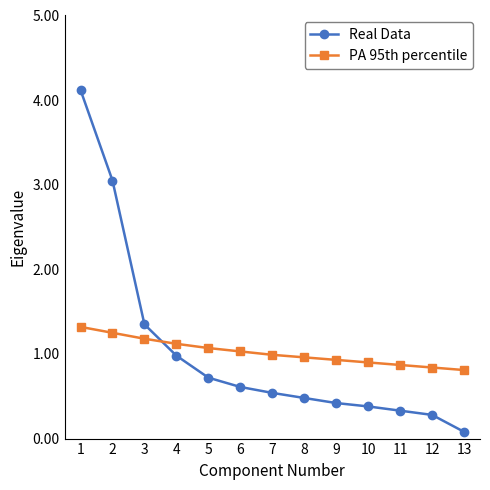

At how many categories does at least one series exceed 0?

13